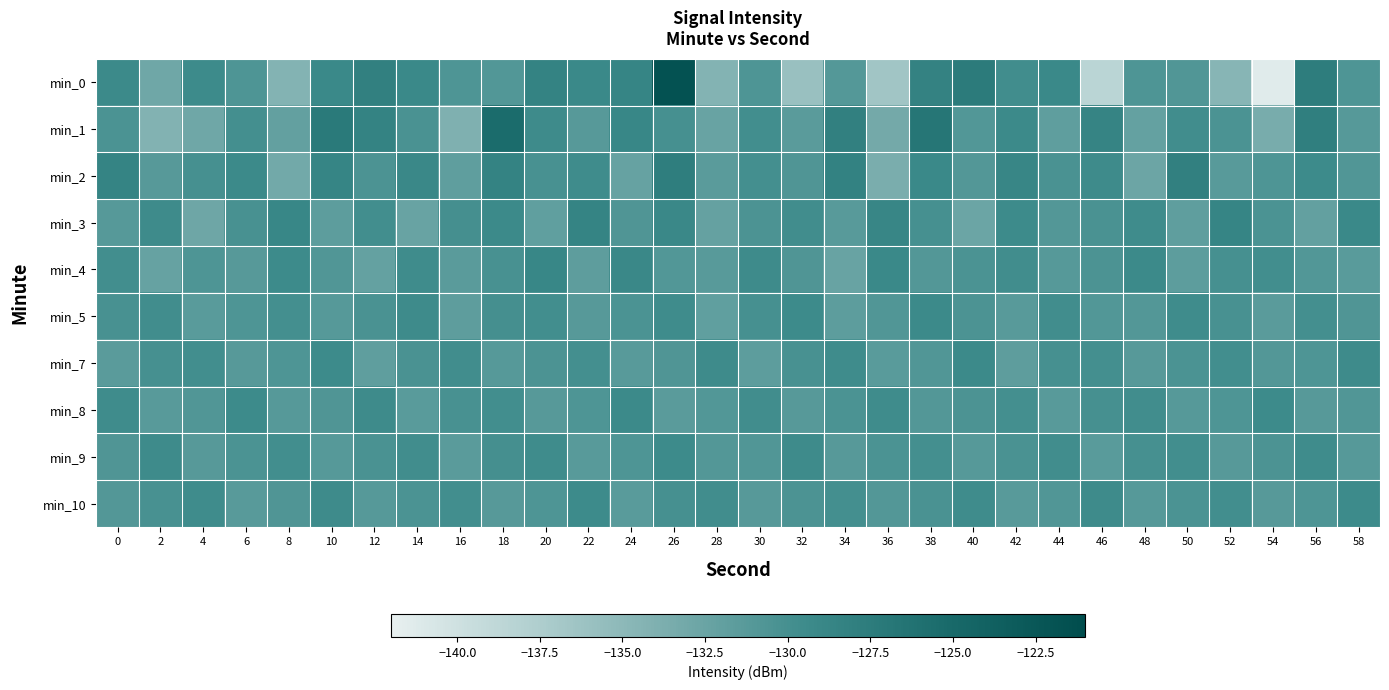

At which category does the chart reach its peak across all series?

26